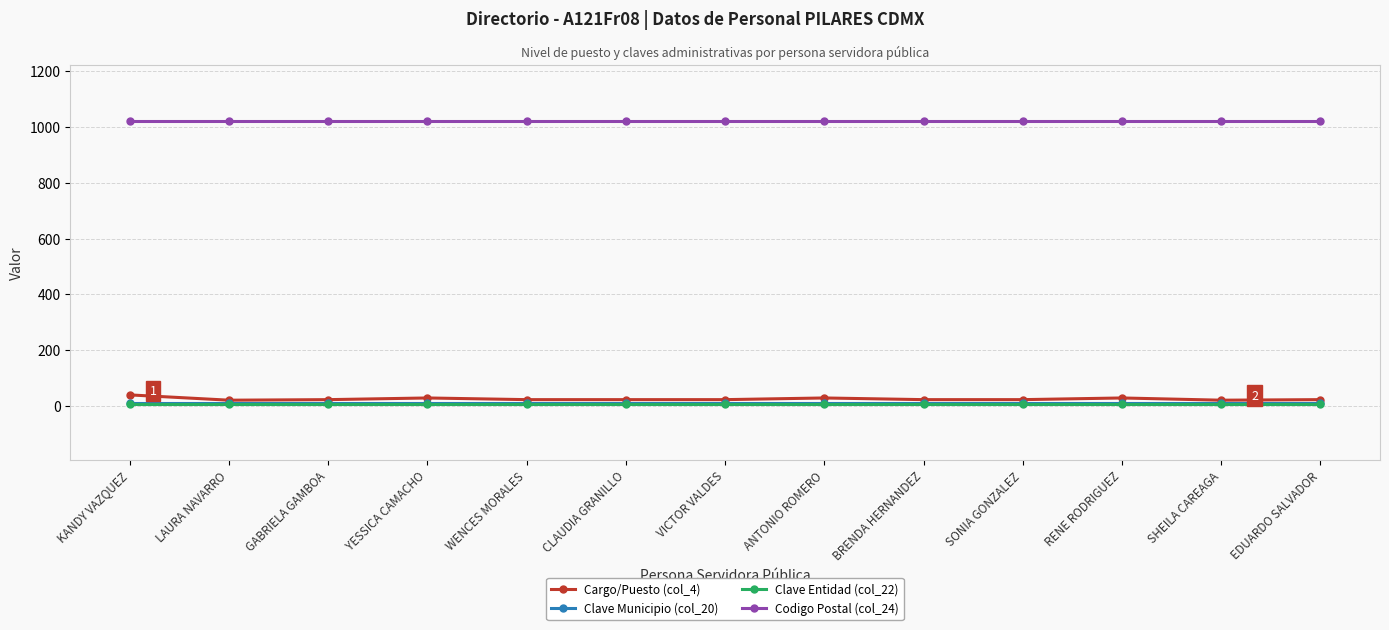

What is the spread (max minus min) of values at WENCES MORALES?

1011